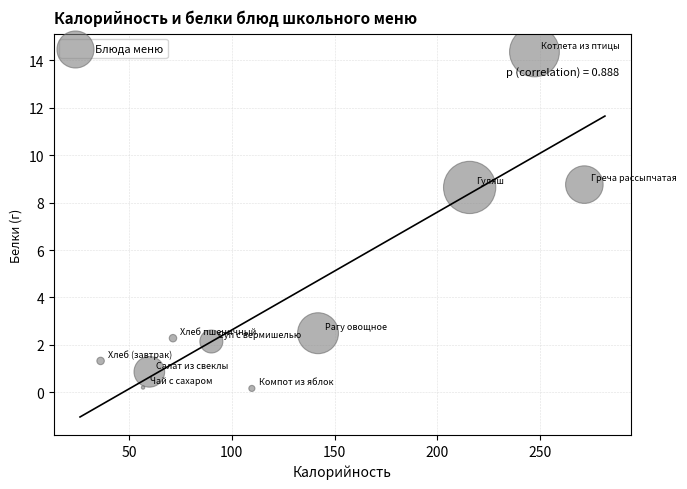

What is the range of Y values (max minus min)?

14.2